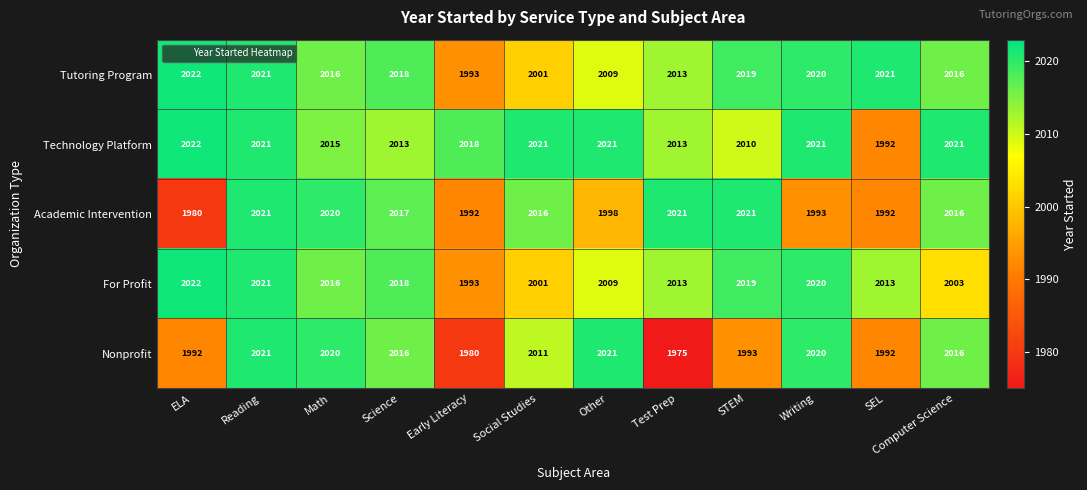

At which category does the chart reach its minimum across all series?

Test Prep